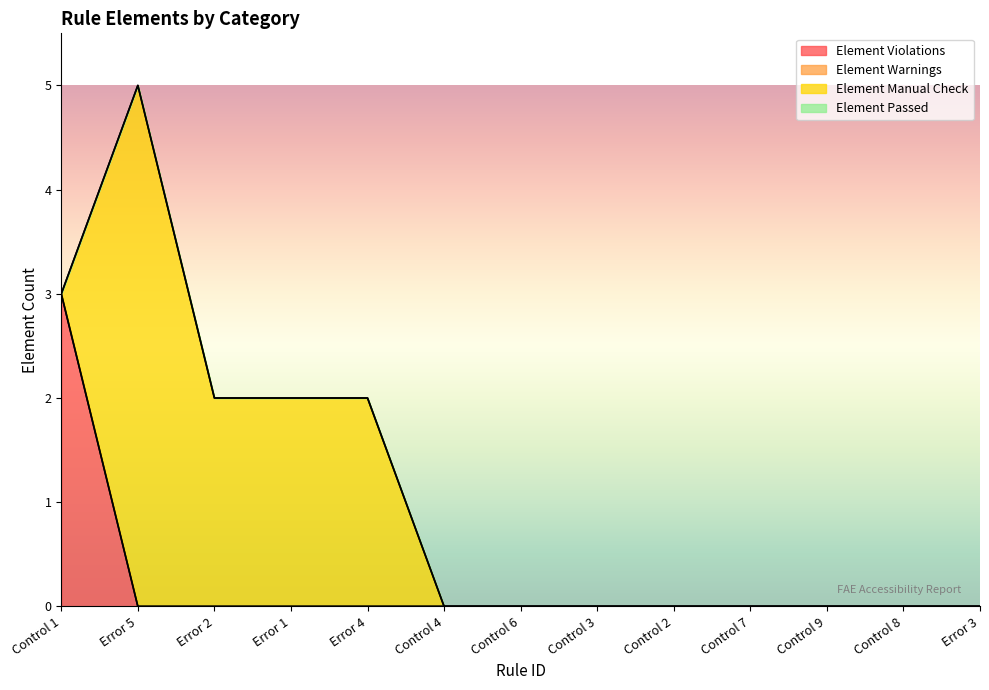

At which label does Element Passed reach its minimum?

Control 1